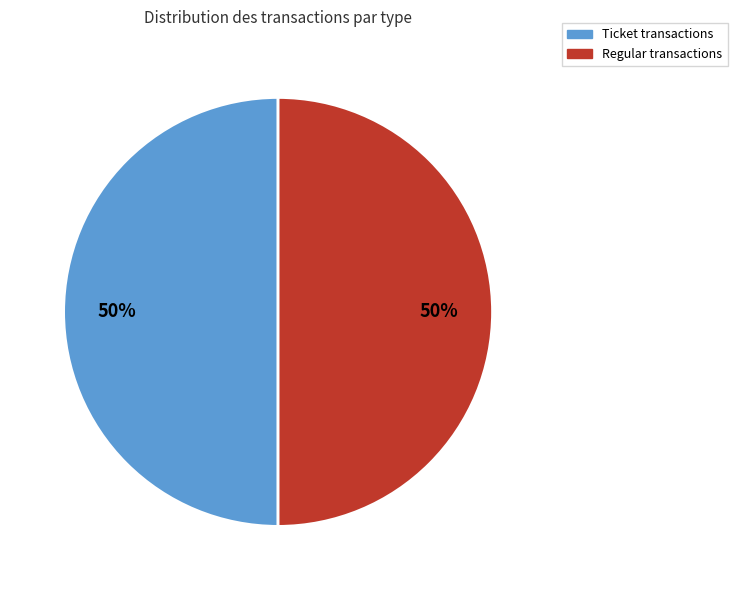

To the nearest percent, what is the combined percentage of Ticket transactions and Regular transactions?

100%